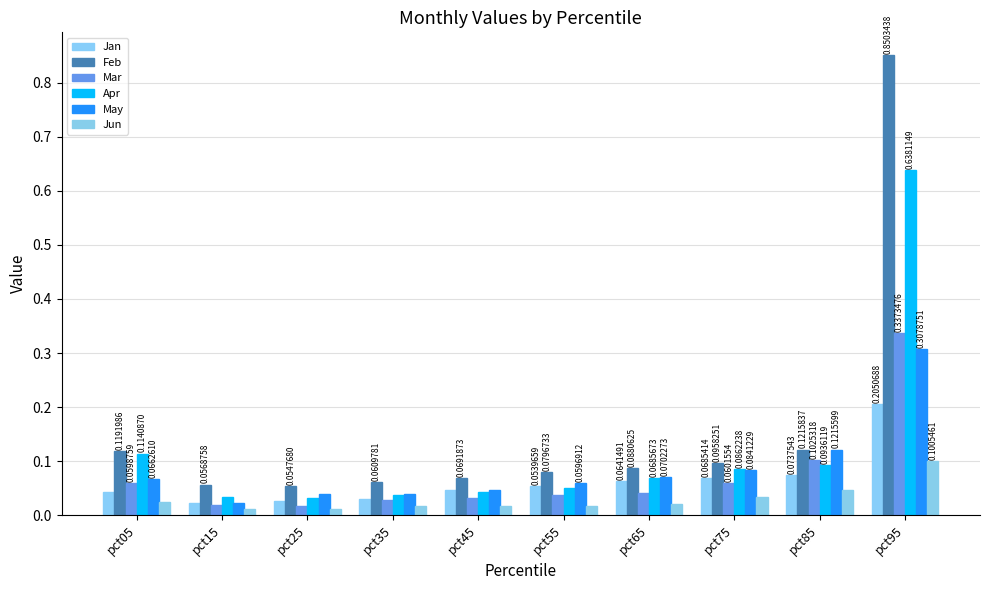

Rank the series at pct65 from highest to lowest value.

Feb, May, Apr, Jan, Mar, Jun